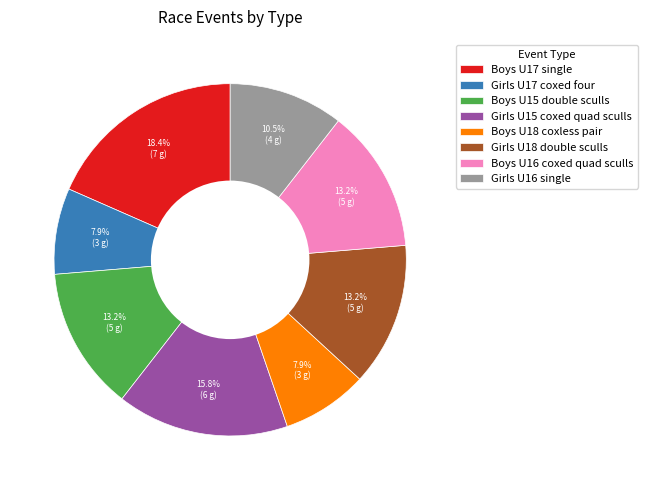

What percentage is NOT represented by Boys U16 coxed quad sculls?

86.8%